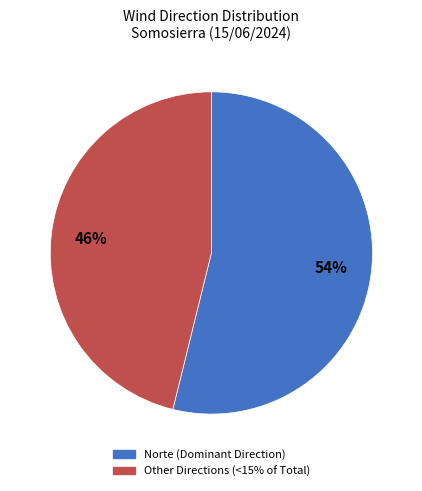

Does any single category account for the majority?

Yes